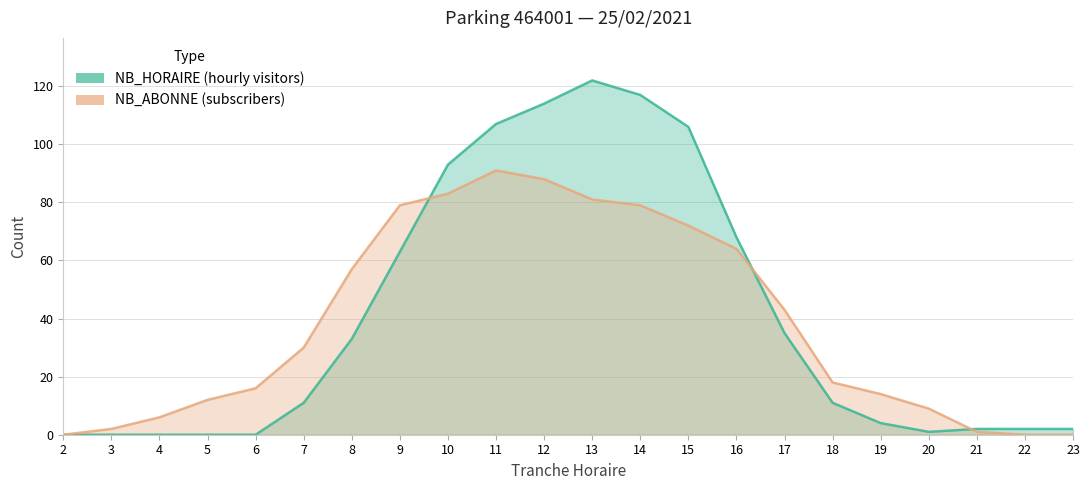

Does the chart display data point markers on the line(s)?

No